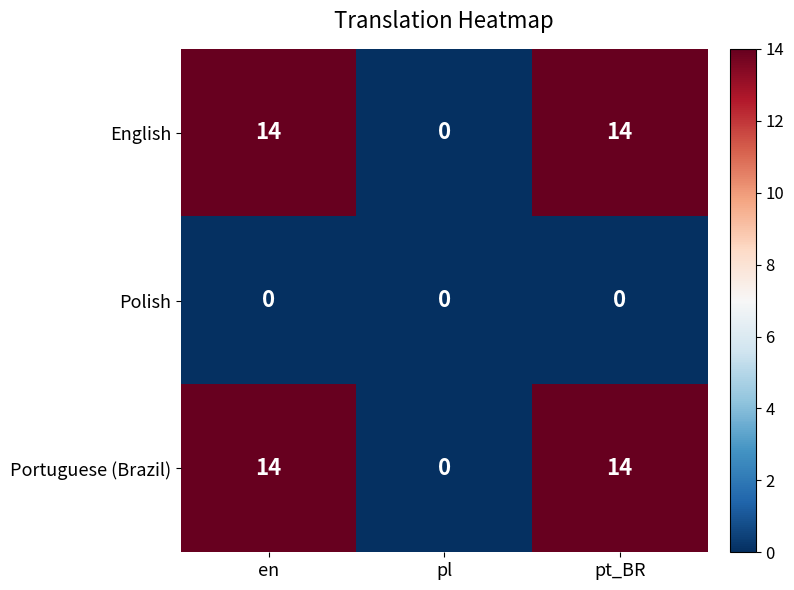

Count the number of data series in this chart.

3